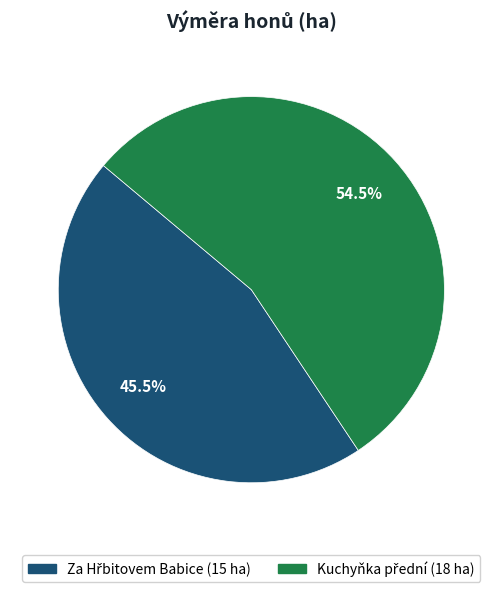

Is there a majority slice in this chart?

Yes